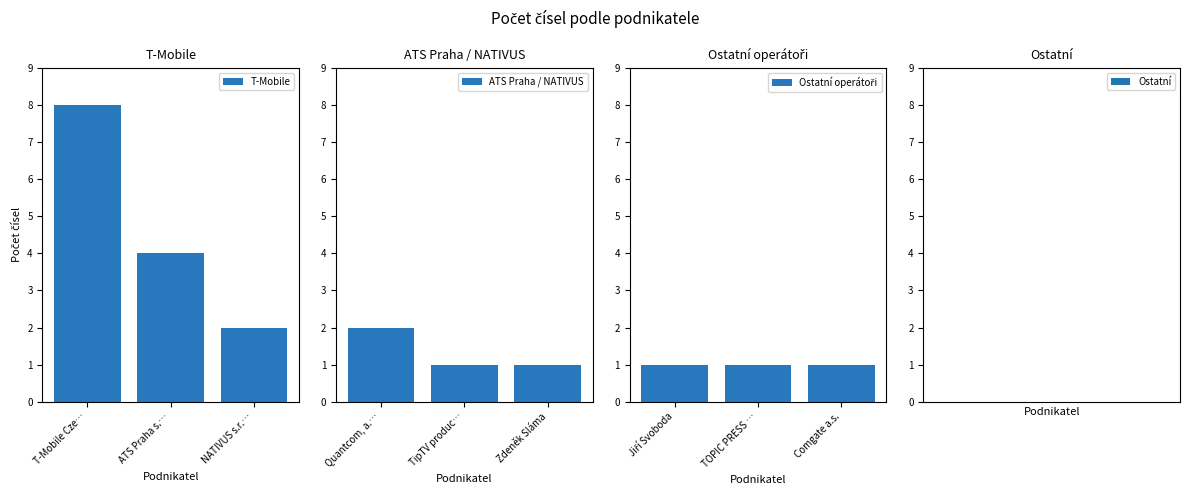

Is it true that ATS Praha / NATIVUS equals 2 at Quantcom, a.…?

True